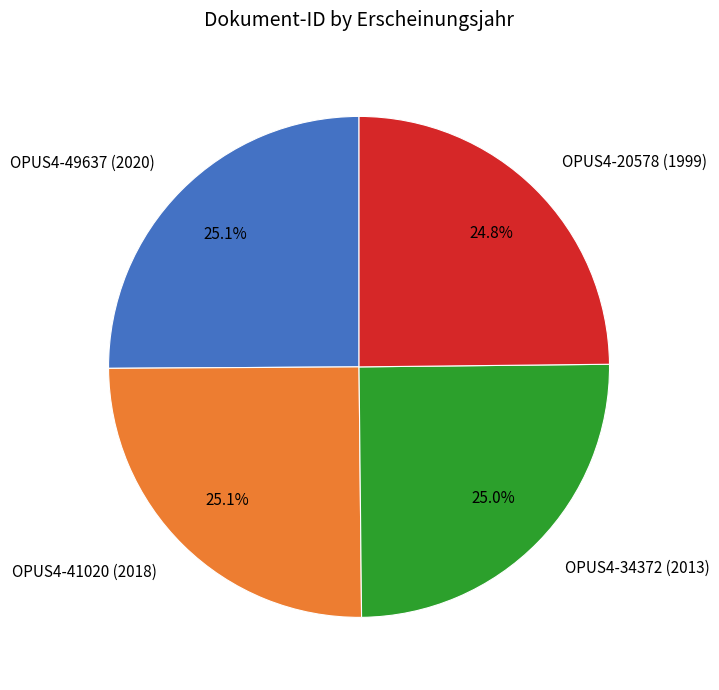

Is there any slice that represents more than half of the pie?

No